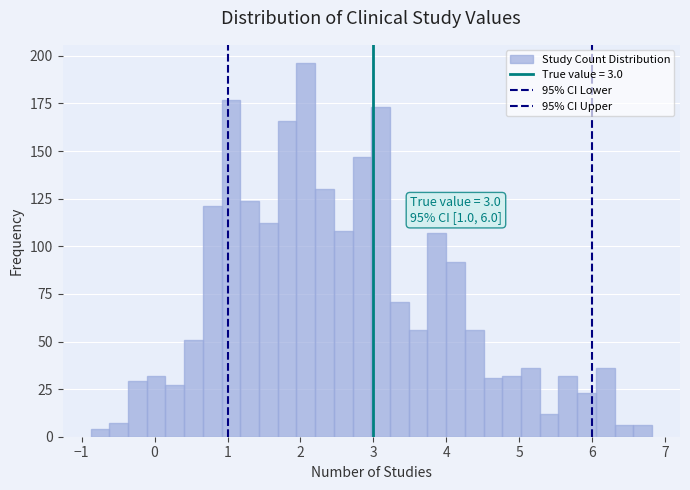

Around what value on the x-axis is the tallest bar? Give the approximate position of its centre, as read against the axis.

2.1